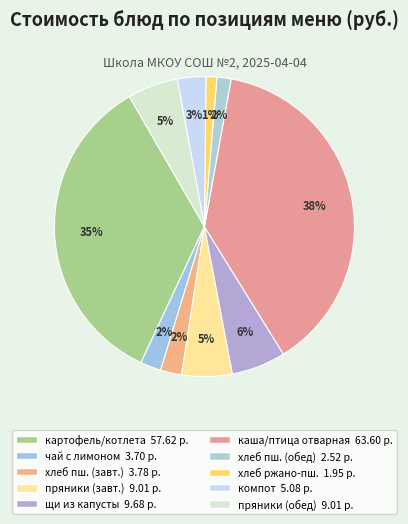

How many segments does this pie chart have?

10